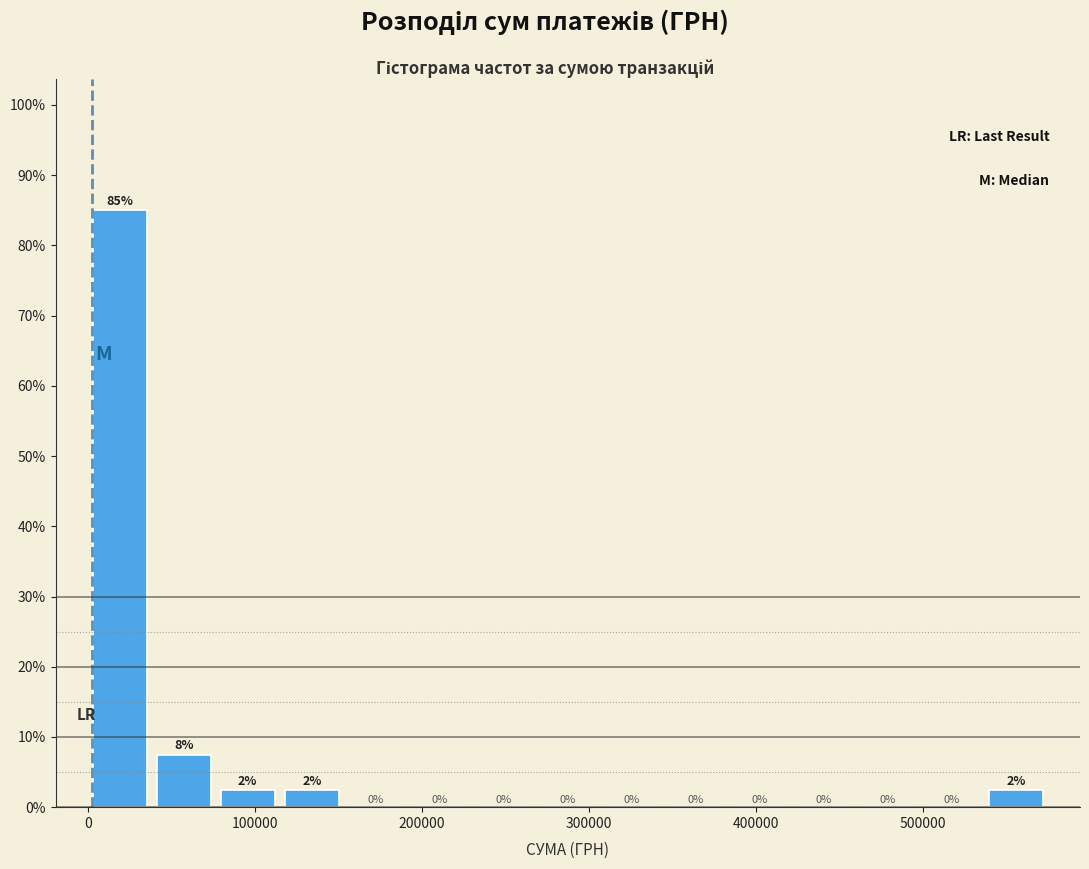

Around what value on the x-axis is the tallest bar? Give the approximate position of its centre, as read against the axis.

20000